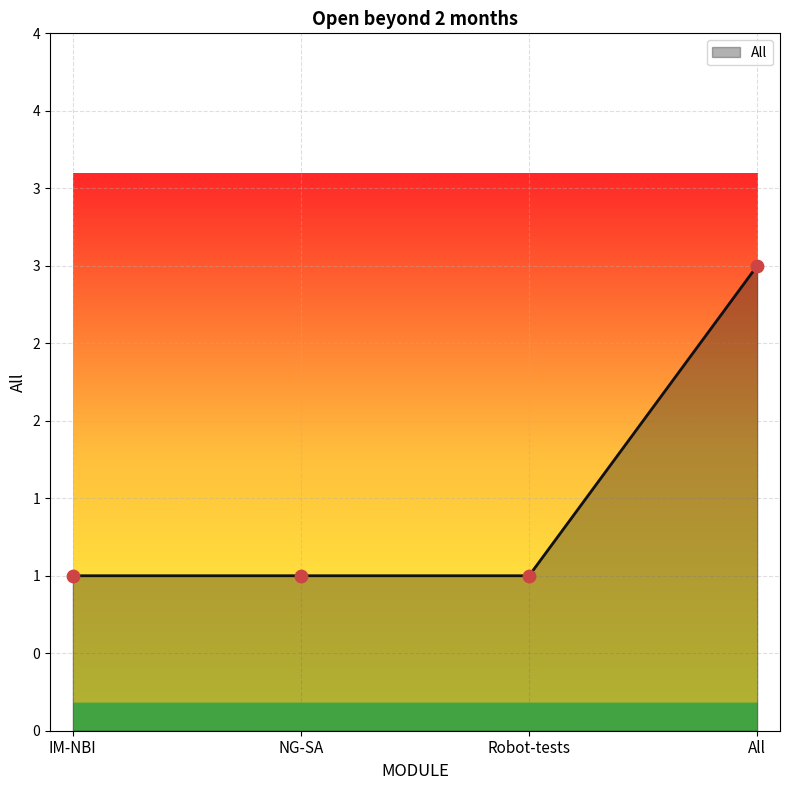

Between NG-SA and IM-NBI, which is larger?

NG-SA